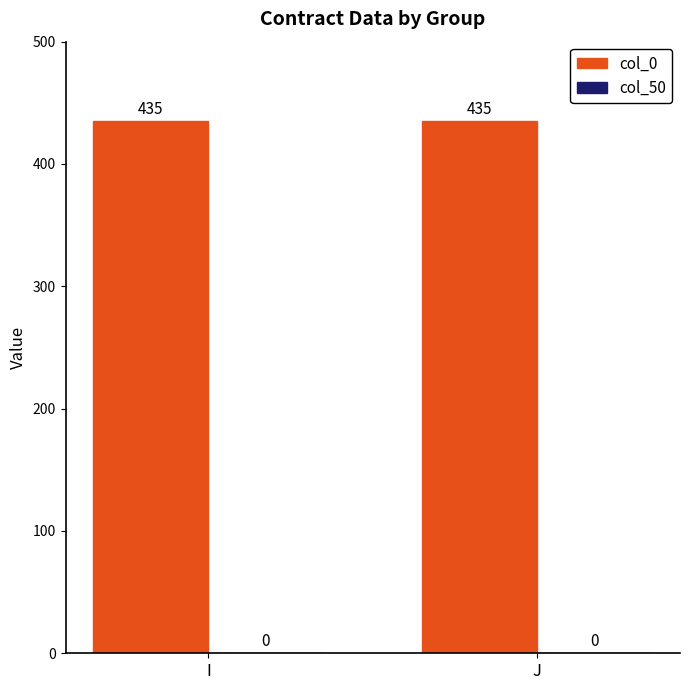

At which category is the sum across all series the highest?

I